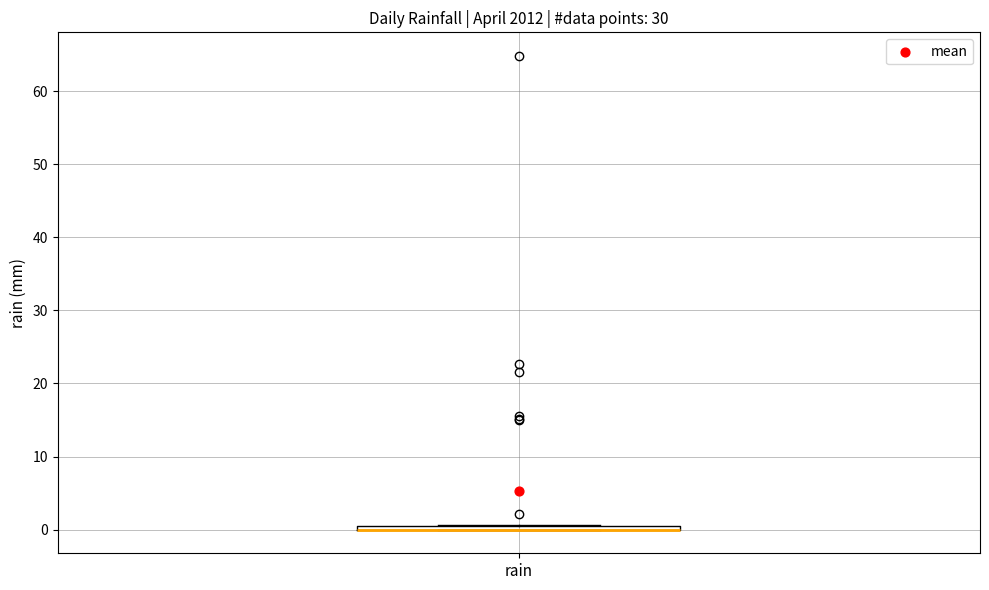

Where is the upper edge of the box for rain on the y-axis? The values are not printed on the chart, so give them approximately, as read against the axis.

1